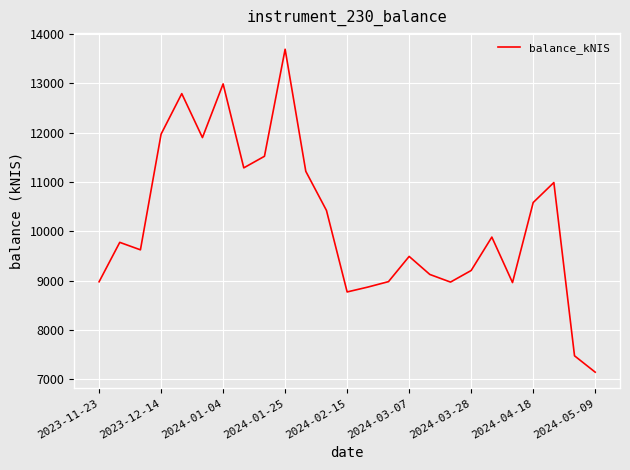

What is the average value?

10186.8